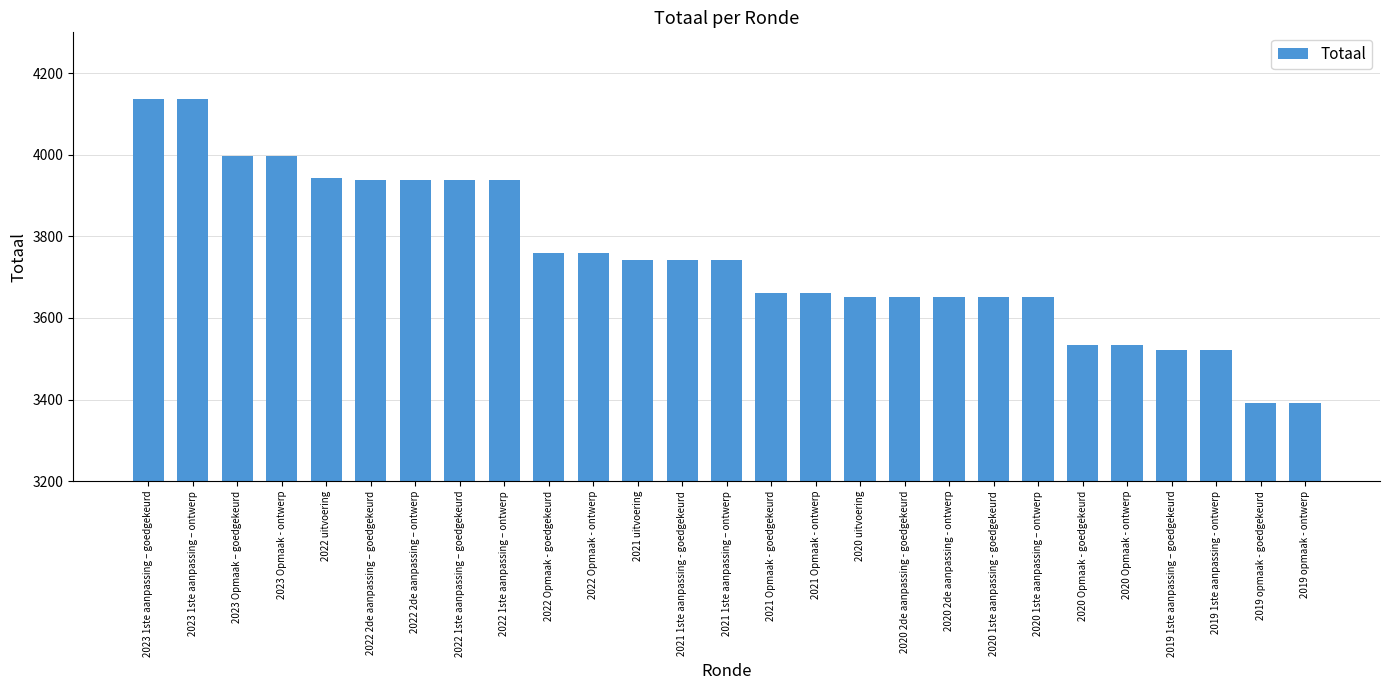

Reading left to right, what are all the values shown in this chart?

4137	4137	3997	3997	3943	3938	3938	3938	3938	3758	3758	3742	3742	3742	3661	3661	3652	3652	3652	3652	3652	3533	3533	3522	3522	3392	3392